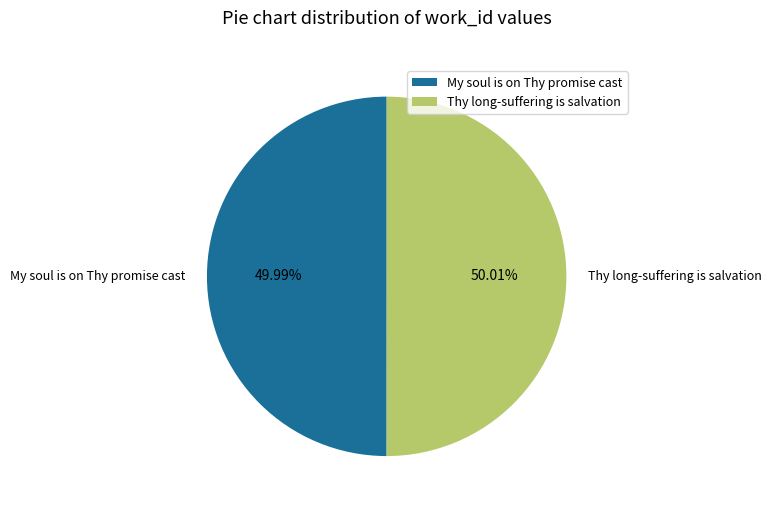

Is it true that Thy long-suffering is salvation is 42% of the pie?

False